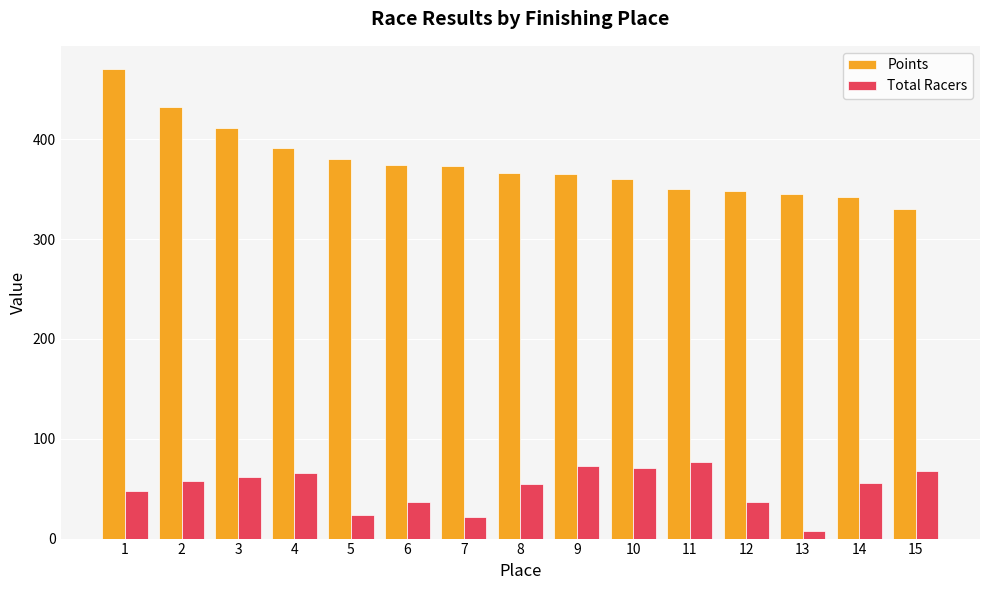

Which series changed the most between 3 and 11?

Points